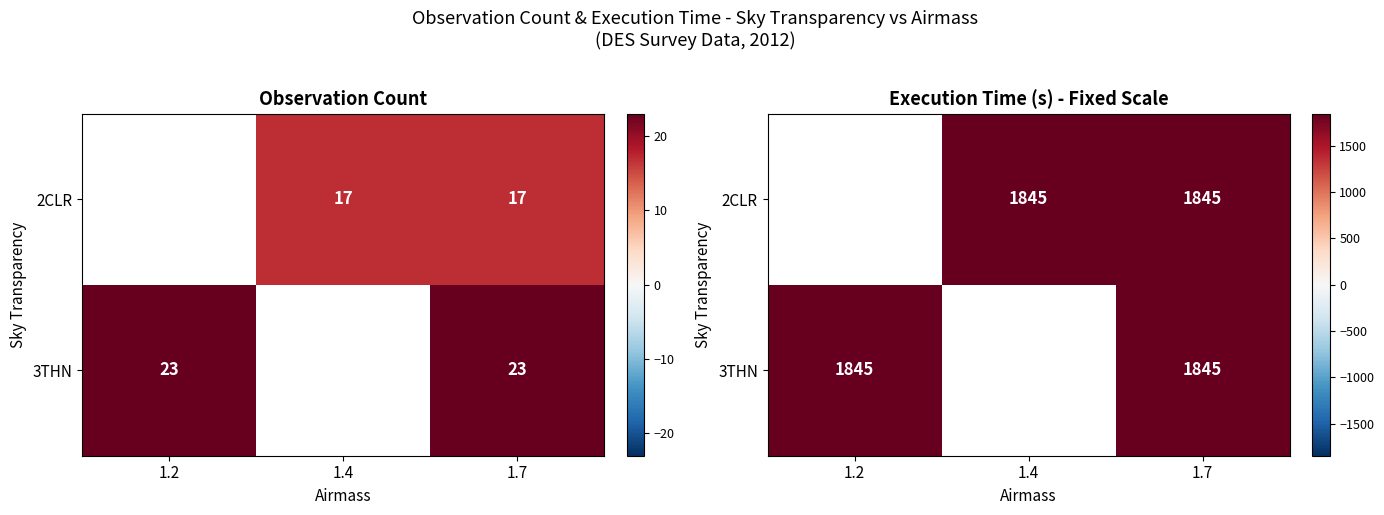

Which has a higher value, 1.2 or 1.7?

1.7